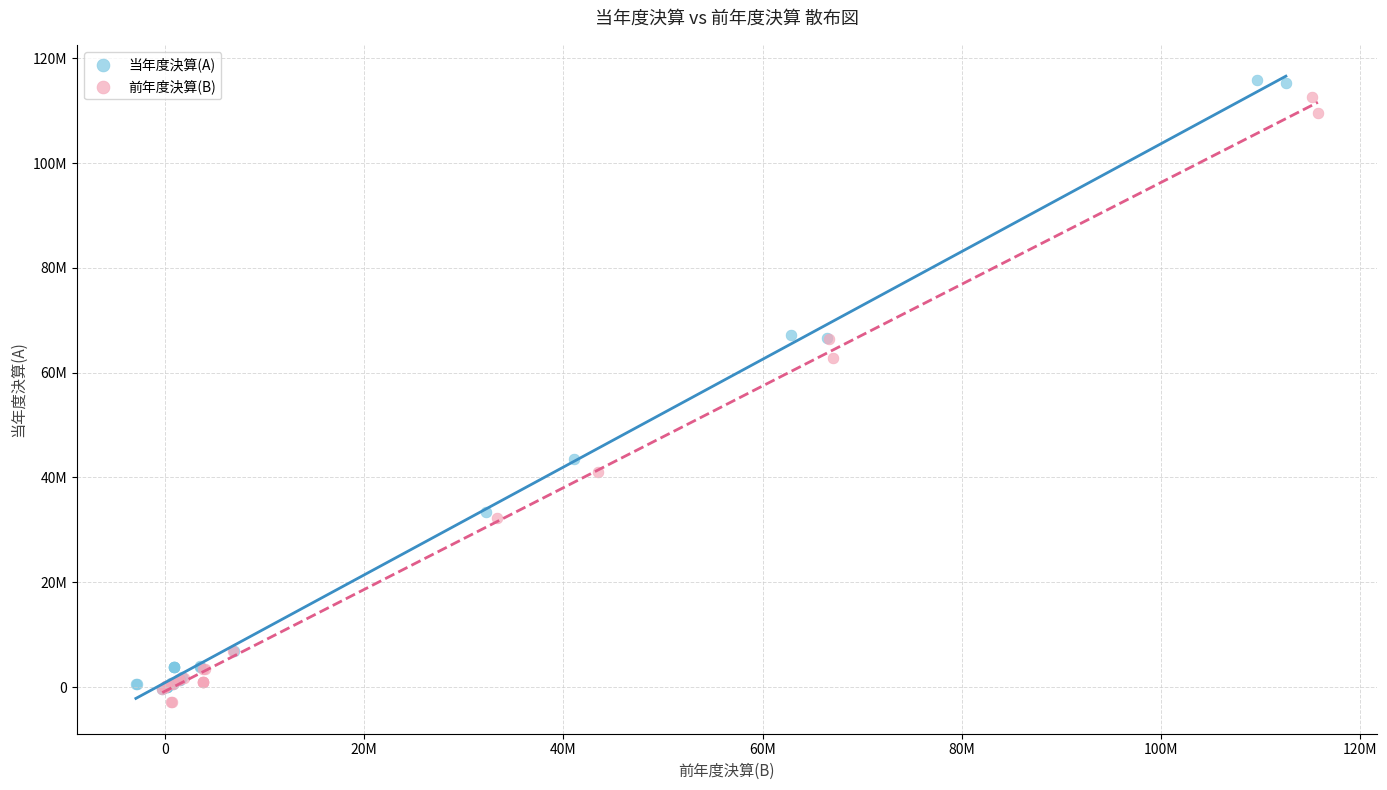

What are all the series names shown in the legend?

当年度決算(A), 前年度決算(B)